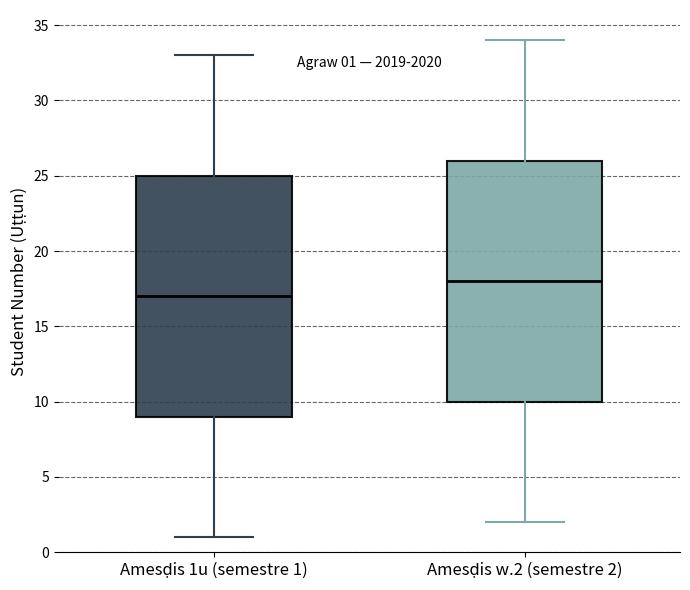

Which box has the lowest median line?

Amesḍis 1u (semestre 1)